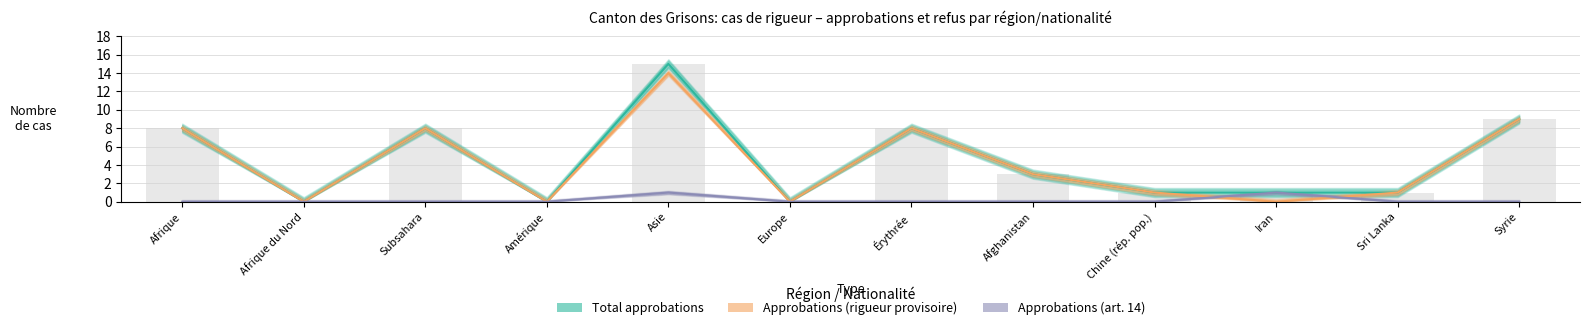

How many bars are there in each group?

3